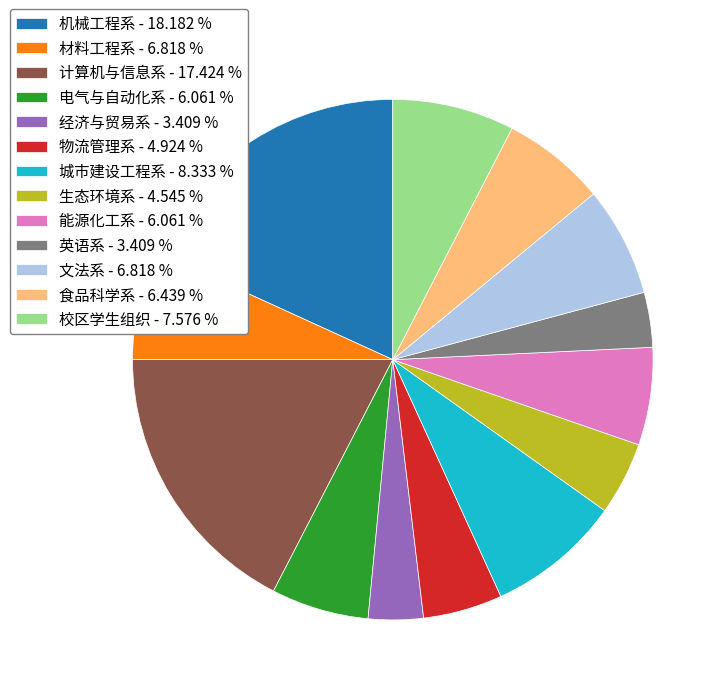

Approximately how many times larger is the value at 校区学生组织 - 7.576 % compared to 经济与贸易系 - 3.409 %?

2.2